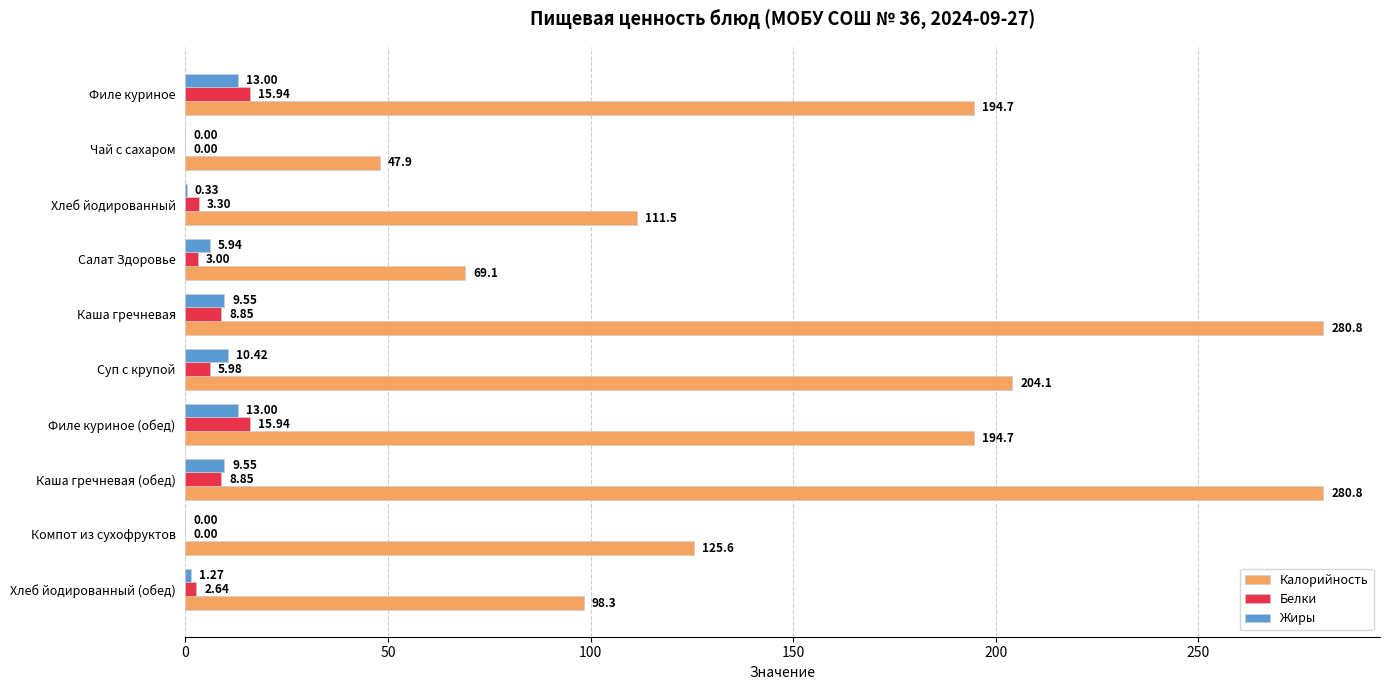

Is the value of Жиры at Хлеб йодированный greater than the value of Калорийность at Каша гречневая?

No